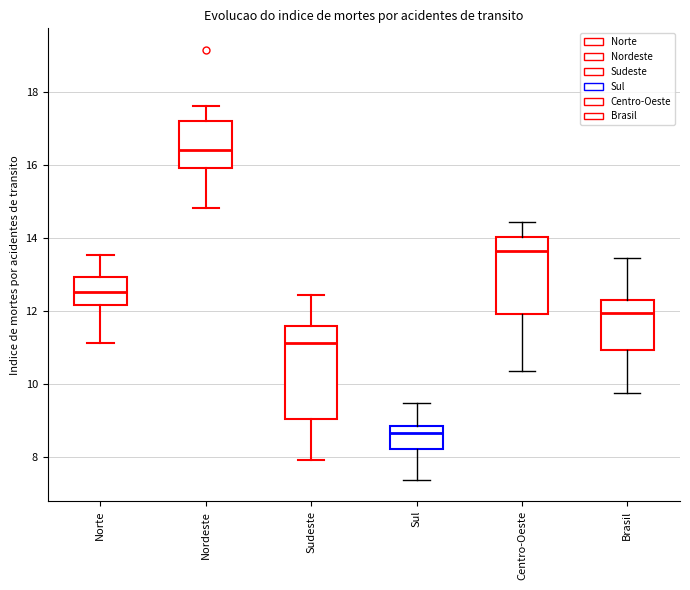

Reading left to right, transcribe this box plot: for each box, give where its median line is, the range the box spans, and where its two whiskers end, as read against the y-axis. The values are not printed on the chart, so give them approximately, as read against the axis.

Norte: median 12.6, box 12.2 to 13.0, whiskers 11.2 to 13.6
Nordeste: median 16.4, box 16.0 to 17.2, whiskers 14.8 to 17.6
Sudeste: median 11.2, box 9.0 to 11.6, whiskers 8.0 to 12.4
Sul: median 8.6, box 8.2 to 8.8, whiskers 7.4 to 9.4
Centro-Oeste: median 13.6, box 12.0 to 14.0, whiskers 10.4 to 14.4
Brasil: median 12.0, box 11.0 to 12.2, whiskers 9.8 to 13.4